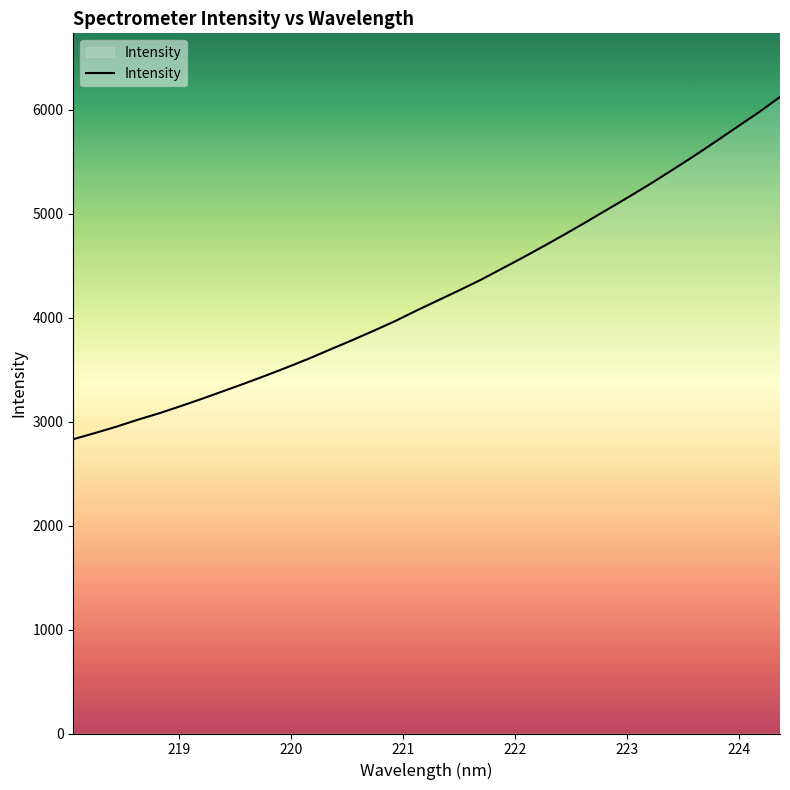

What is the difference between the maximum and minimum values?

3292.9